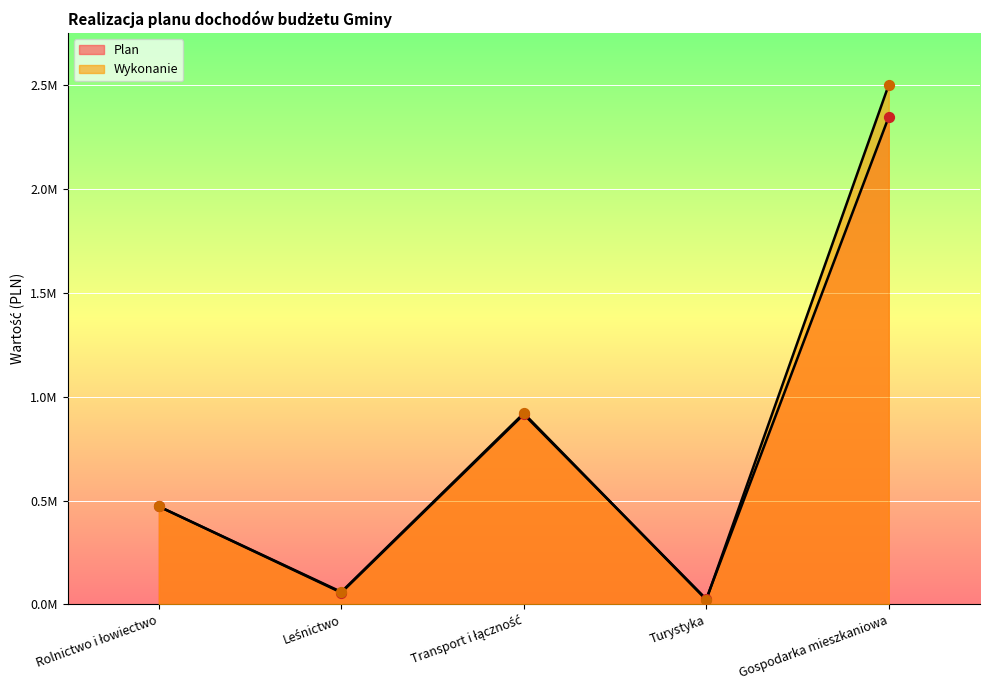

At how many categories does at least one series exceed 866839?

2